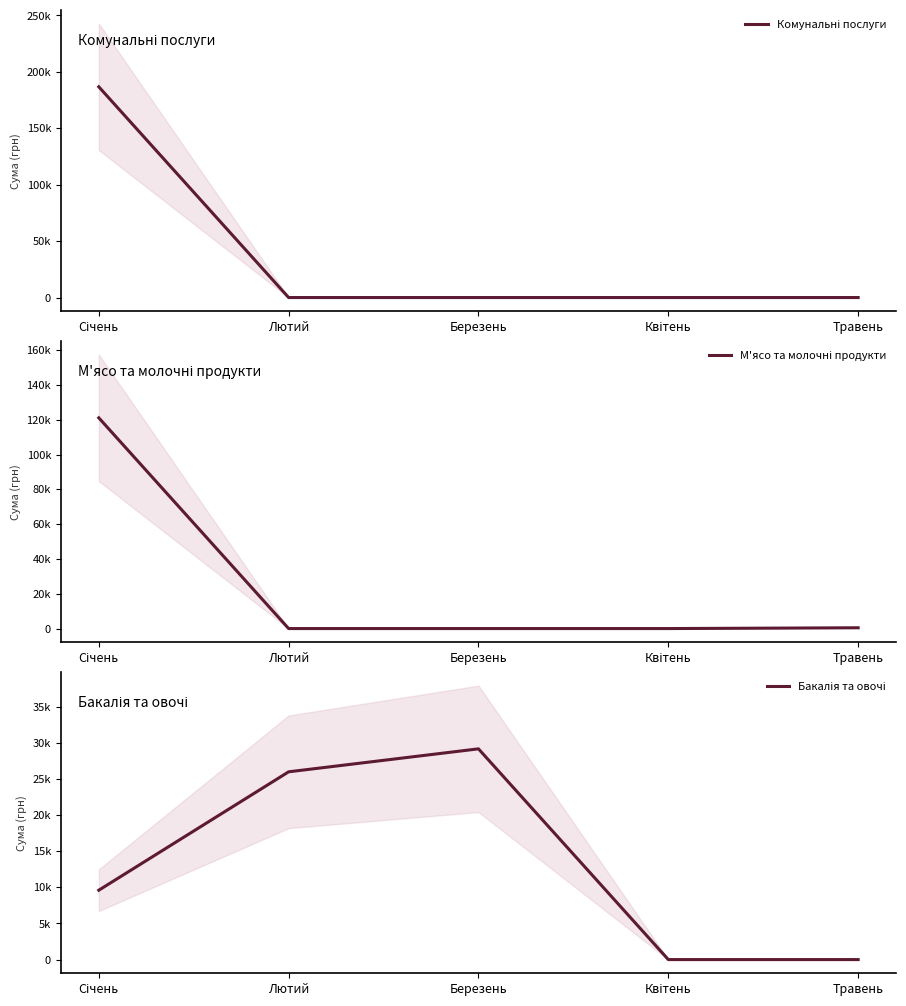

True or false: М'ясо та молочні продукти has a value of 114.3 at Травень.

False